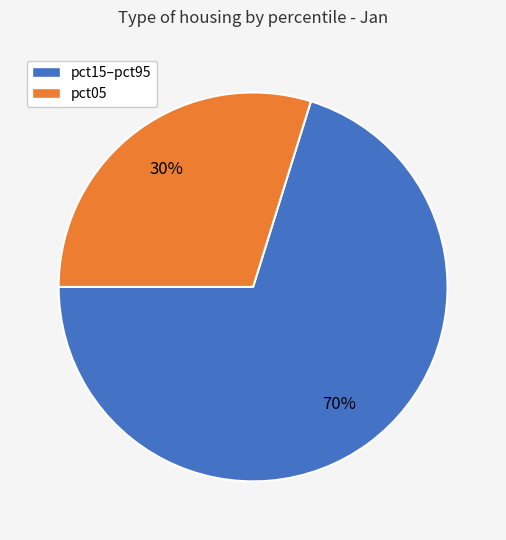

To the nearest percent, what is the average slice percentage?

50%